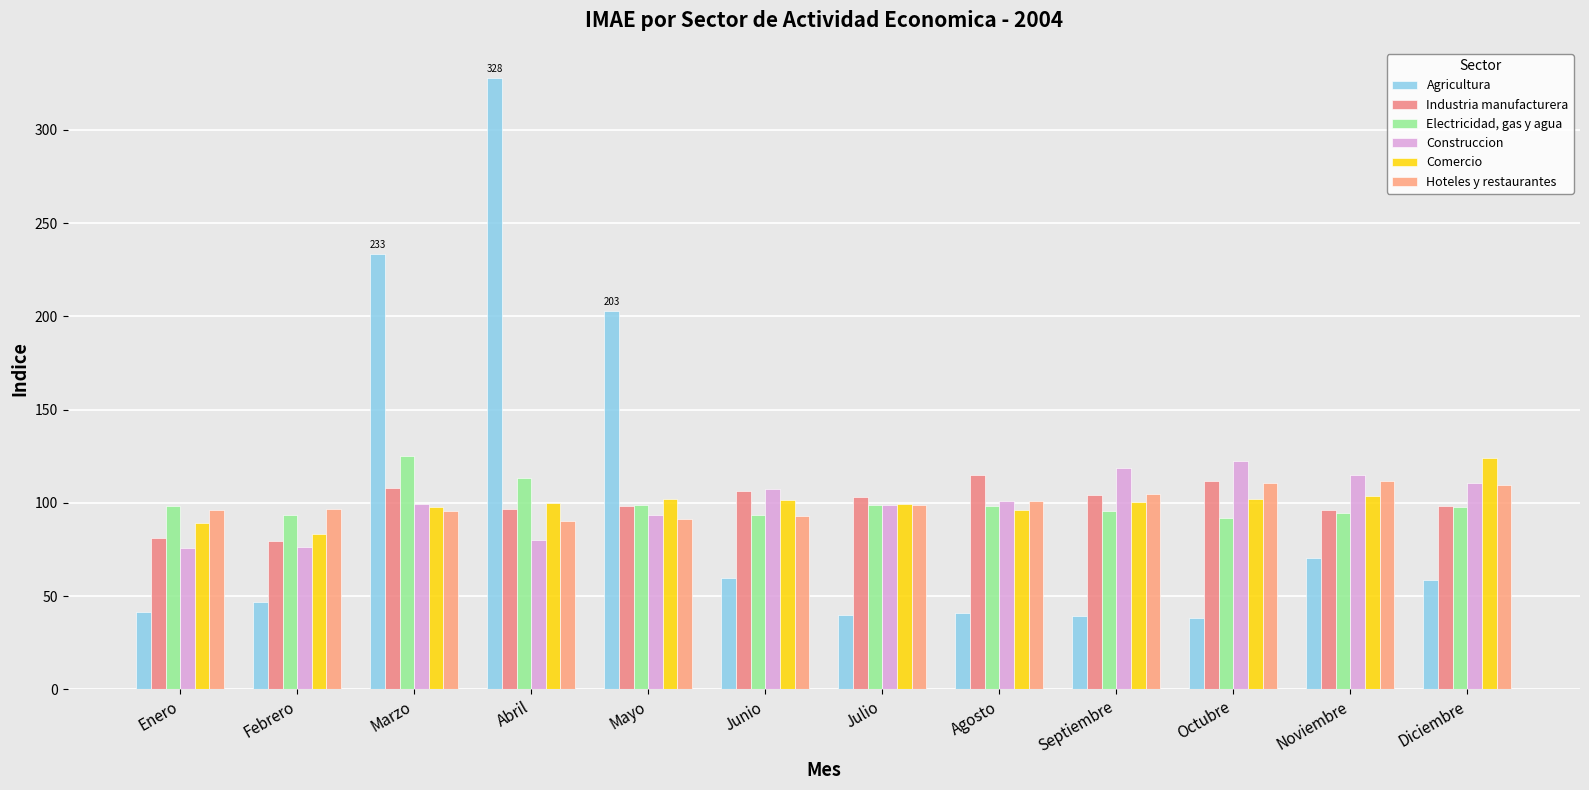

What is the label of the 12th bar from the left?

Diciembre